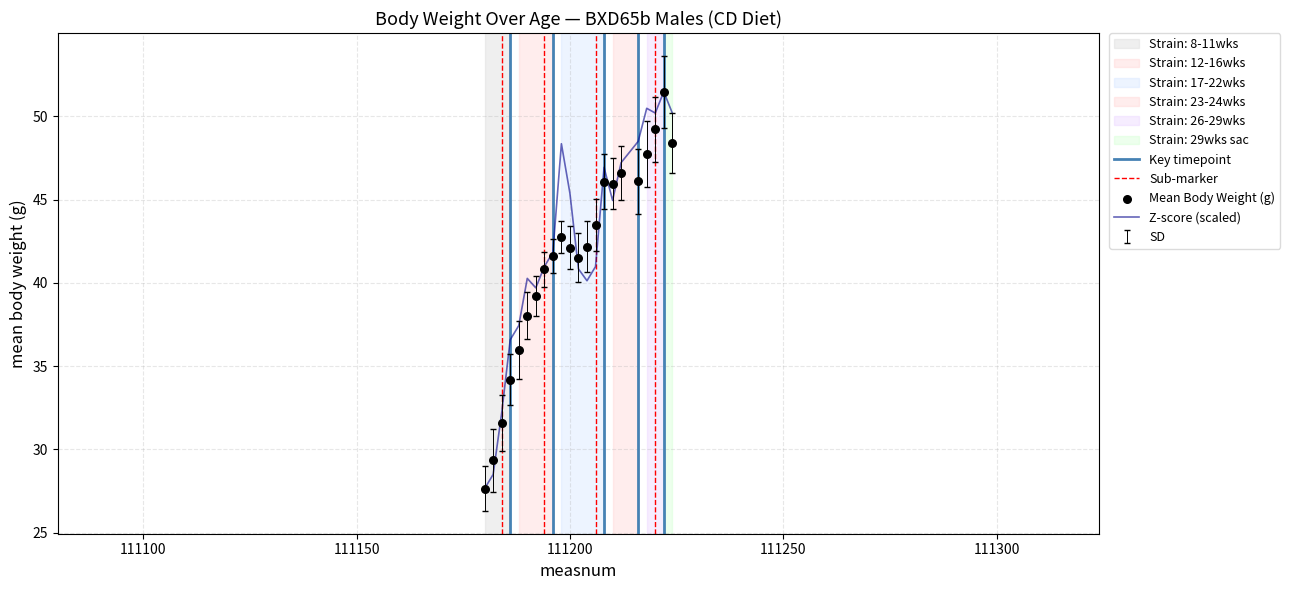

At which category is the sum across all series the highest?

111222